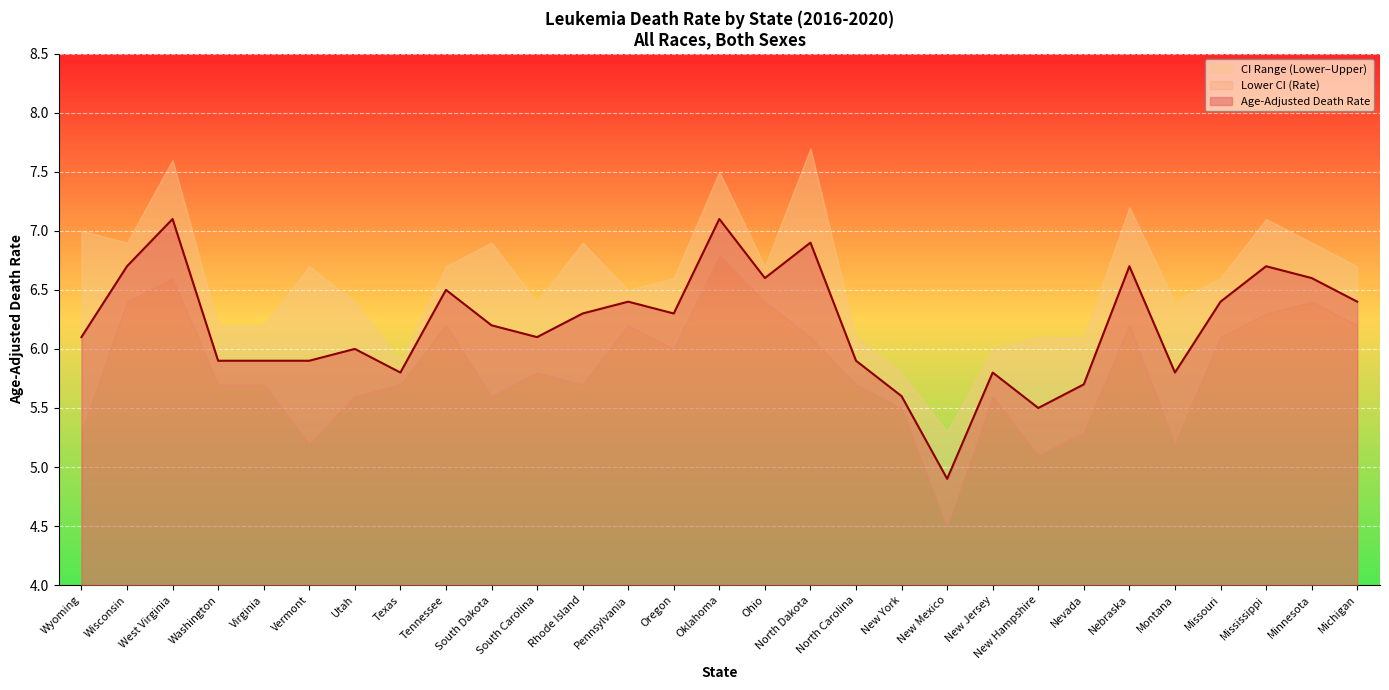

Does the chart display data point markers on the line(s)?

No